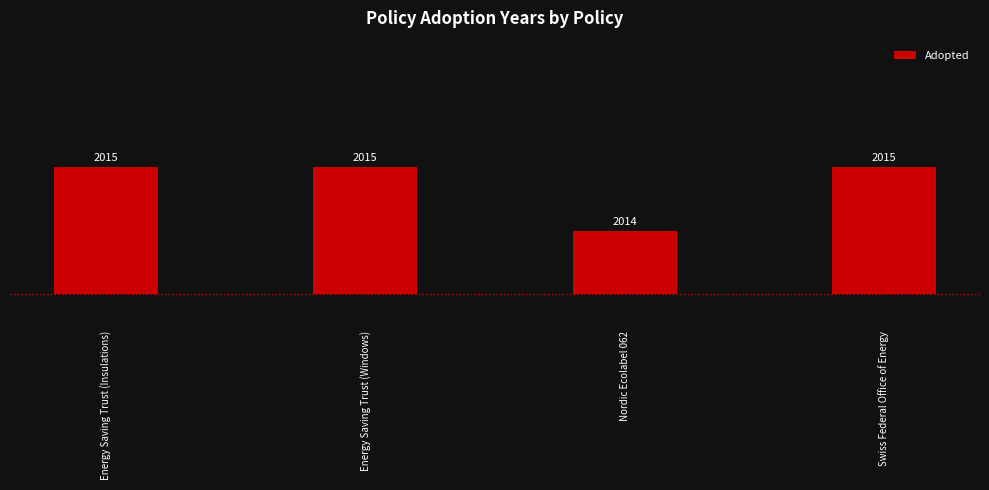

Rank the categories by value from lowest to highest.

Nordic Ecolabel 062, Energy Saving Trust (Insulations), Energy Saving Trust (Windows), Swiss Federal Office of Energy